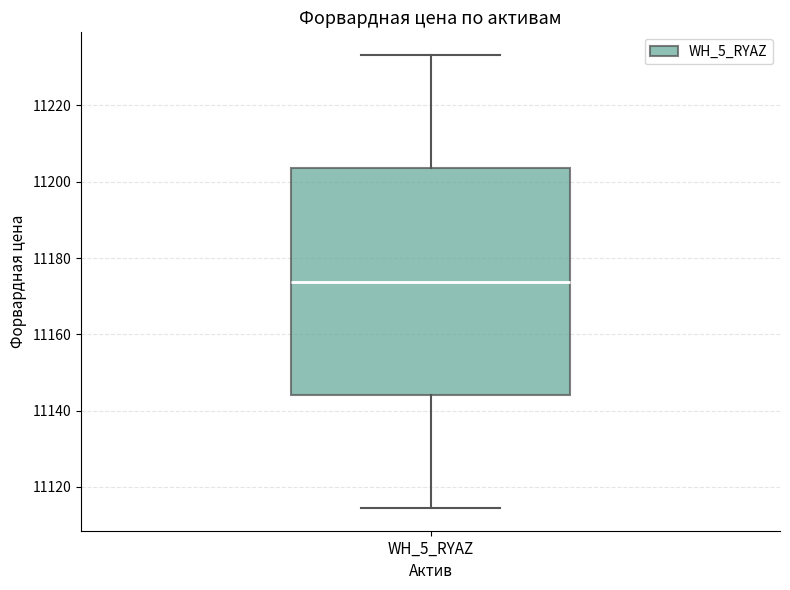

Transcribe this box plot: give where the median line is, the range the box spans, and where the two whiskers end, as read against the y-axis. The values are not printed on the chart, so give them approximately, as read against the axis.

median 11174, box 11144 to 11204, whiskers 11114 to 11234